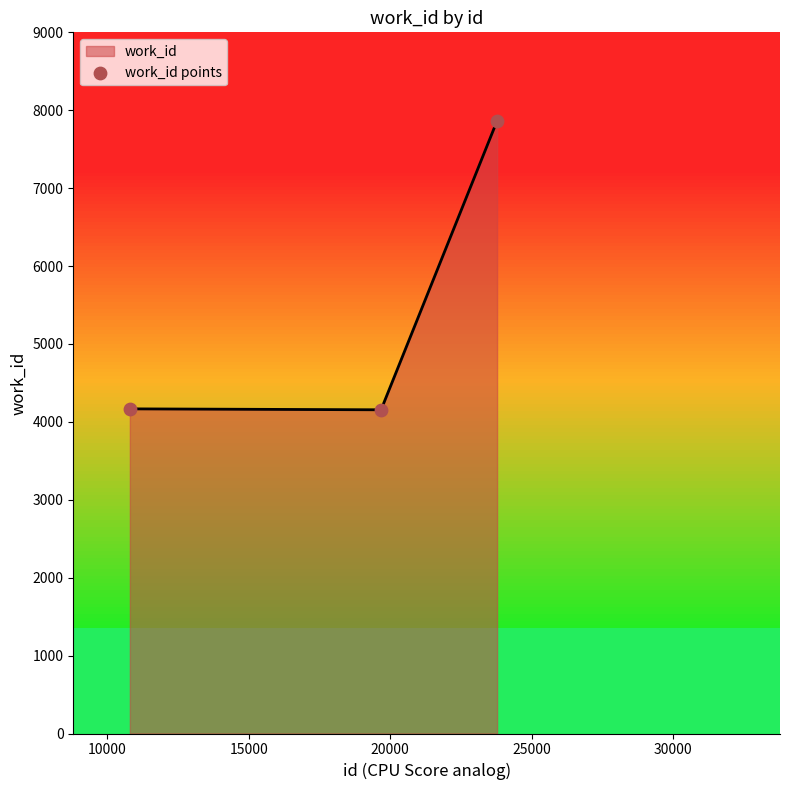

What is the lowest value of the work_id series?

4155.0